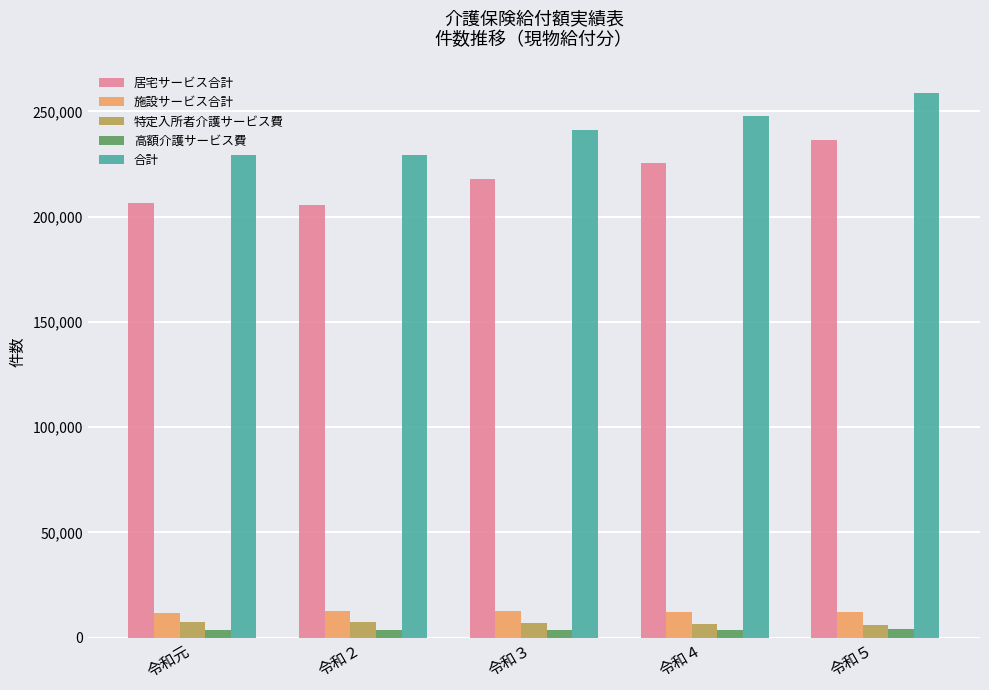

What is the average value of the 高額介護サービス費 series?

3691